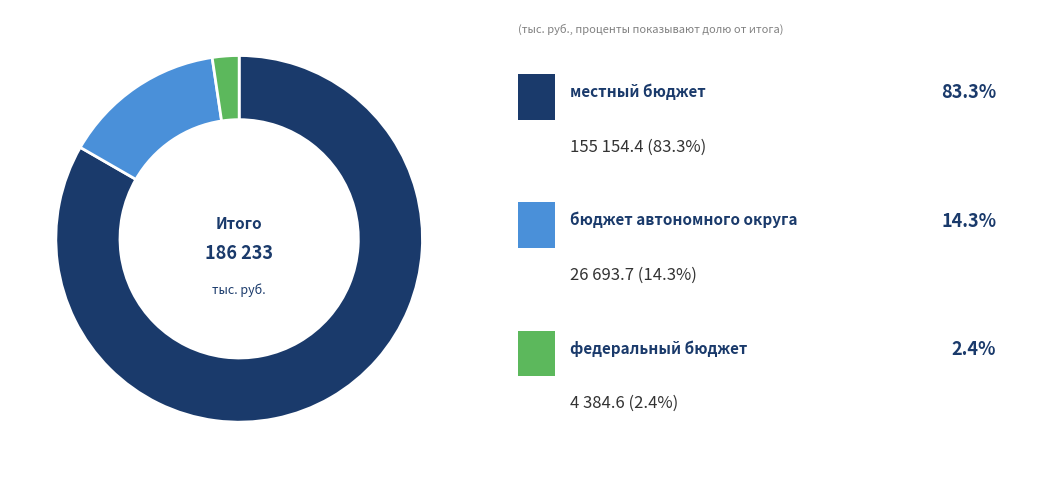

Which slice is the smallest?

федеральный бюджет